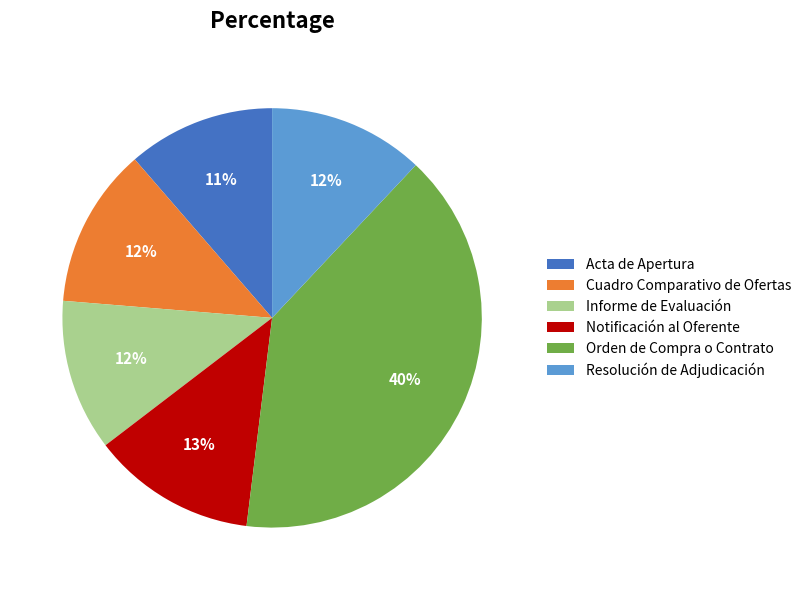

What is the largest slice in the pie chart?

Orden de Compra o Contrato